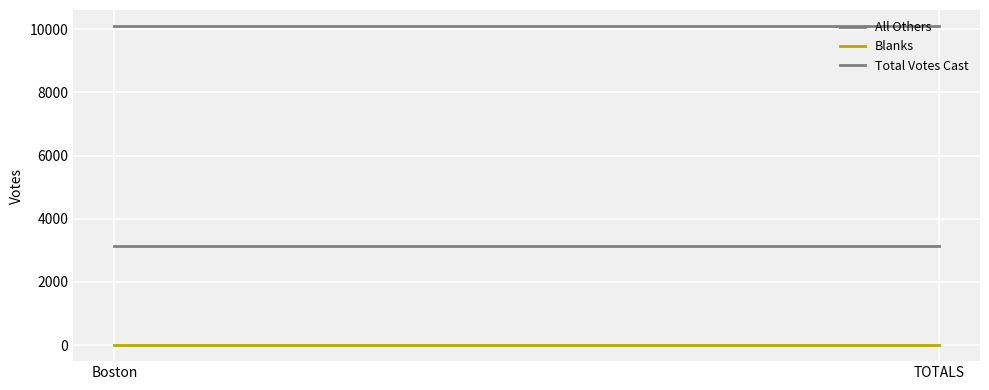

Reading left to right, transcribe all the data shown in this chart.

All Others: Boston=3151	TOTALS=3151
Blanks: Boston=0	TOTALS=0
Total Votes Cast: Boston=10104	TOTALS=10104